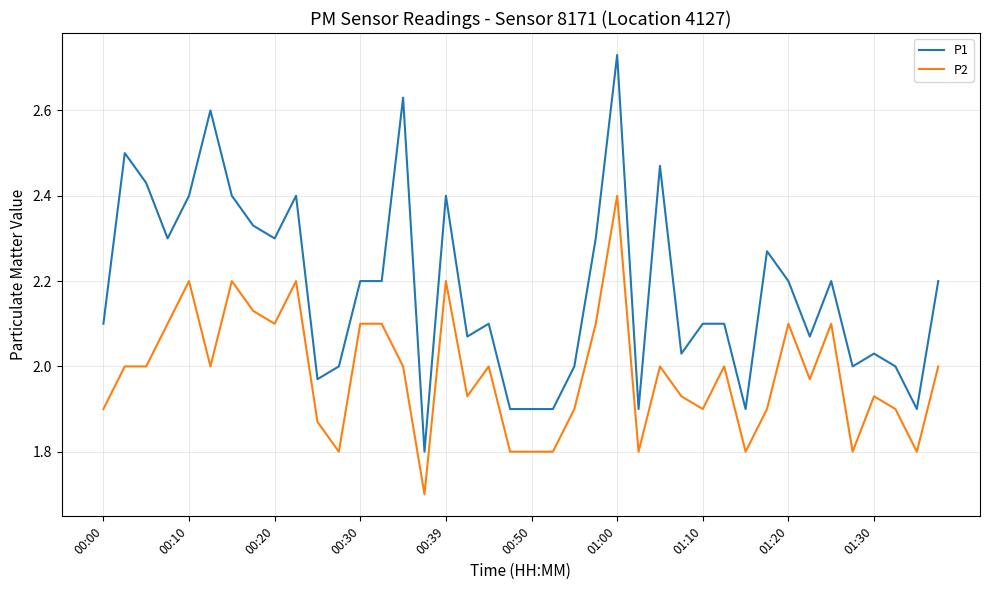

True or false: P1 and P2 intersect in this chart.

False